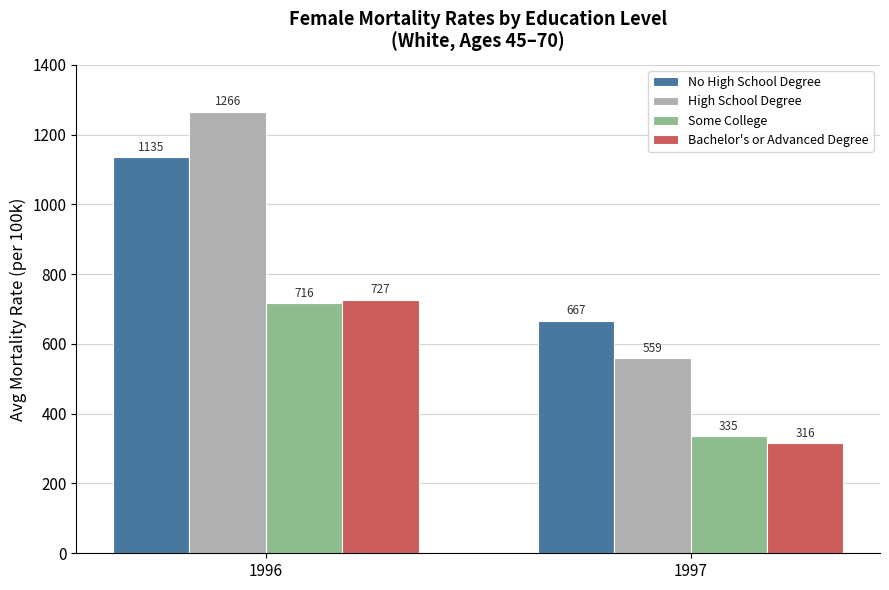

Which series changed the most between 1996 and 1997?

High School Degree